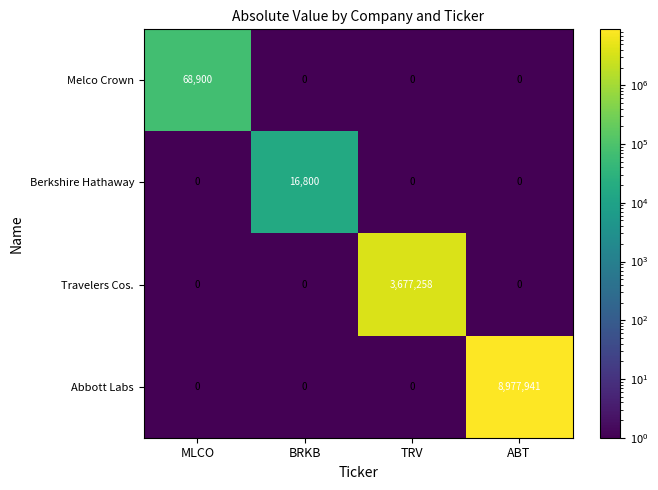

Which series has the largest total across all categories?

Abbott Labs